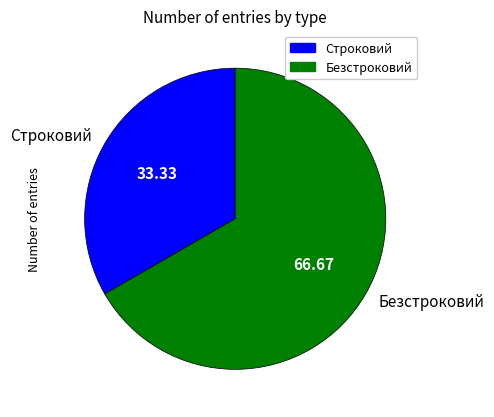

Combined, do Строковий and Безстроковий account for over 50%?

Yes